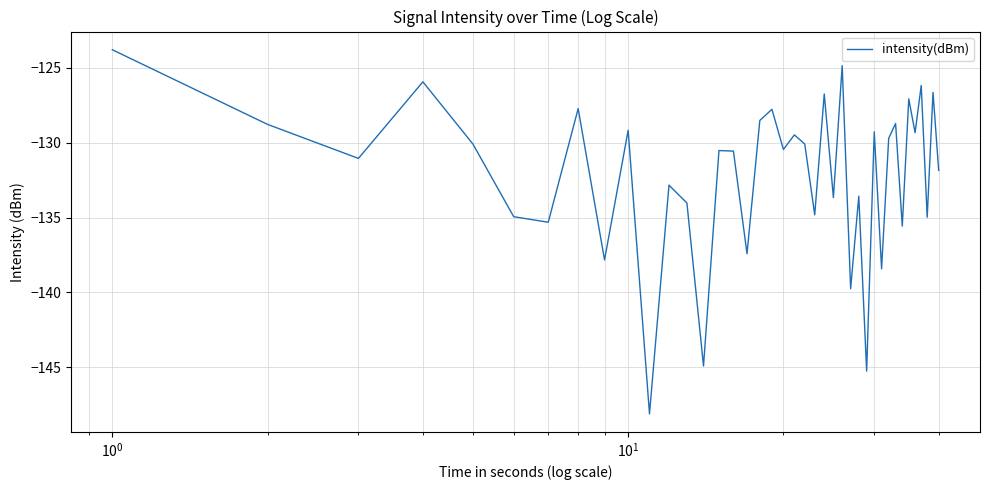

What is the difference between the maximum and minimum values?

24.3